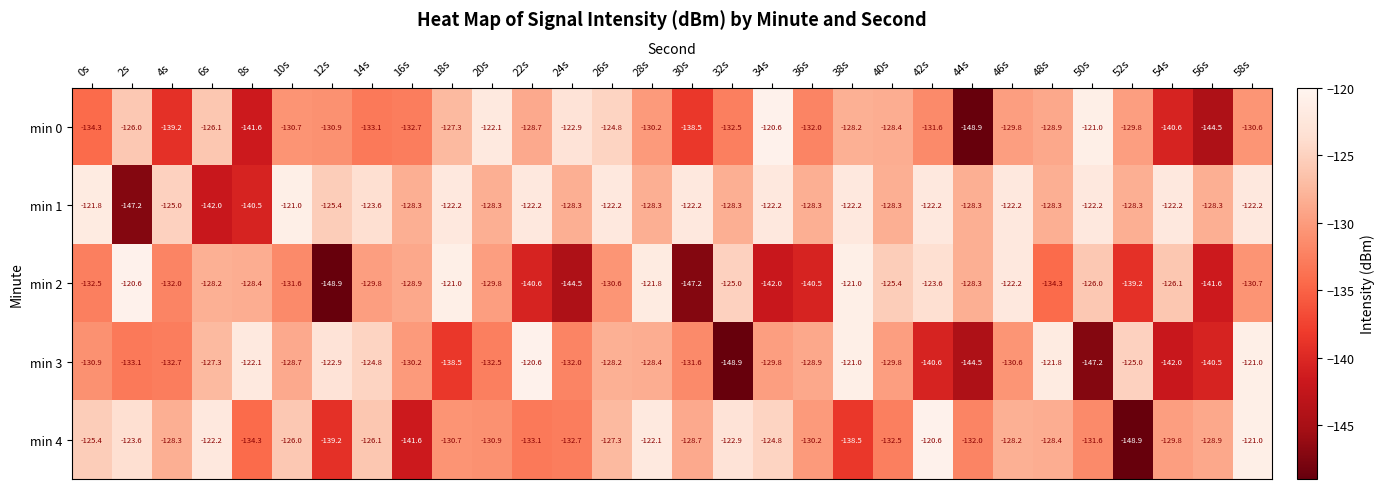

List the labels in order of min 4 value, smallest first.

52s, 16s, 12s, 38s, 8s, 22s, 24s, 40s, 44s, 50s, 20s, 18s, 36s, 54s, 56s, 30s, 48s, 4s, 46s, 26s, 14s, 10s, 0s, 34s, 2s, 32s, 6s, 28s, 58s, 42s